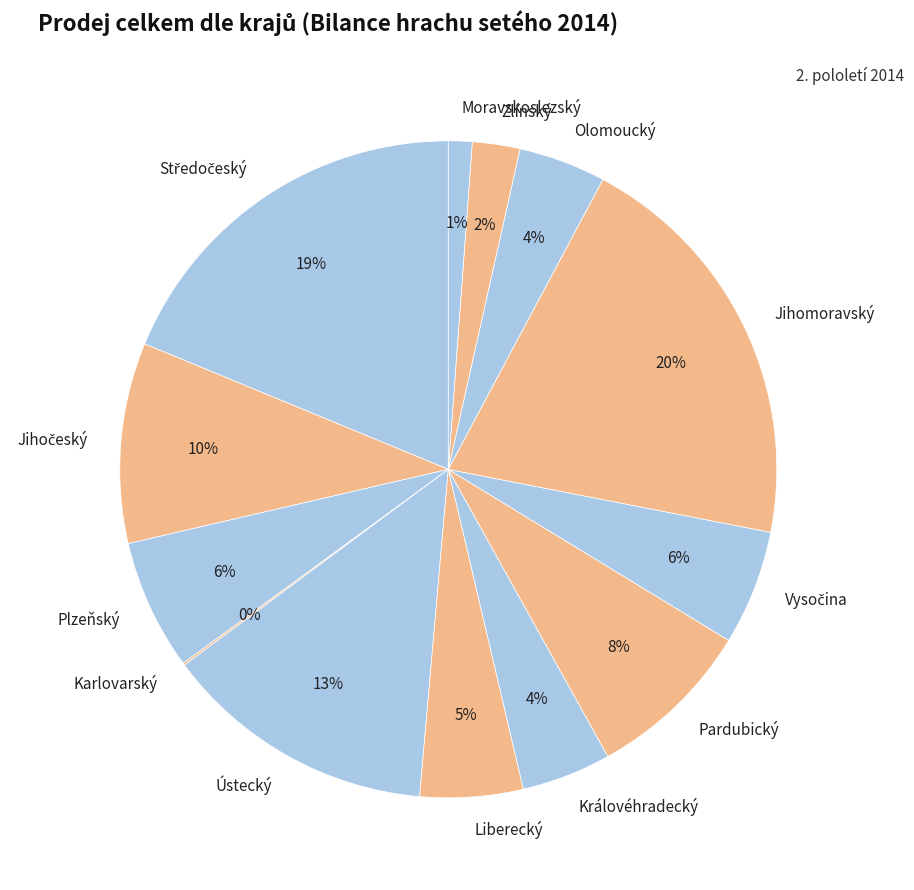

To the nearest percent, what is the difference between the Ústecký and Královéhradecký slice percentages?

9%